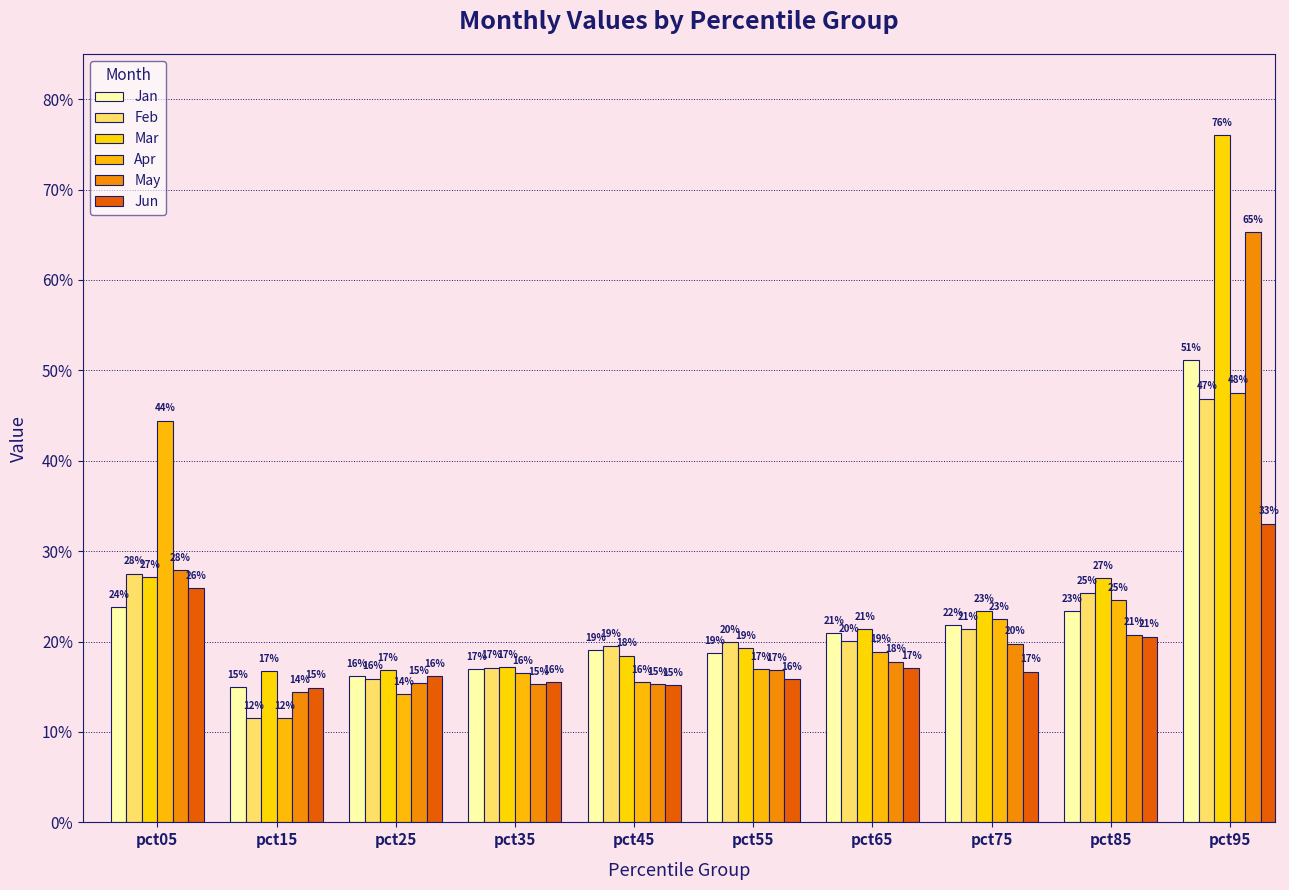

Reading left to right, extract all data points from this chart.

Jan: 0.2	0.1	0.2	0.2	0.2	0.2	0.2	0.2	0.2	0.5
Feb: 0.3	0.1	0.2	0.2	0.2	0.2	0.2	0.2	0.3	0.5
Mar: 0.3	0.2	0.2	0.2	0.2	0.2	0.2	0.2	0.3	0.8
Apr: 0.4	0.1	0.1	0.2	0.2	0.2	0.2	0.2	0.2	0.5
May: 0.3	0.1	0.2	0.2	0.2	0.2	0.2	0.2	0.2	0.7
Jun: 0.3	0.1	0.2	0.2	0.2	0.2	0.2	0.2	0.2	0.3